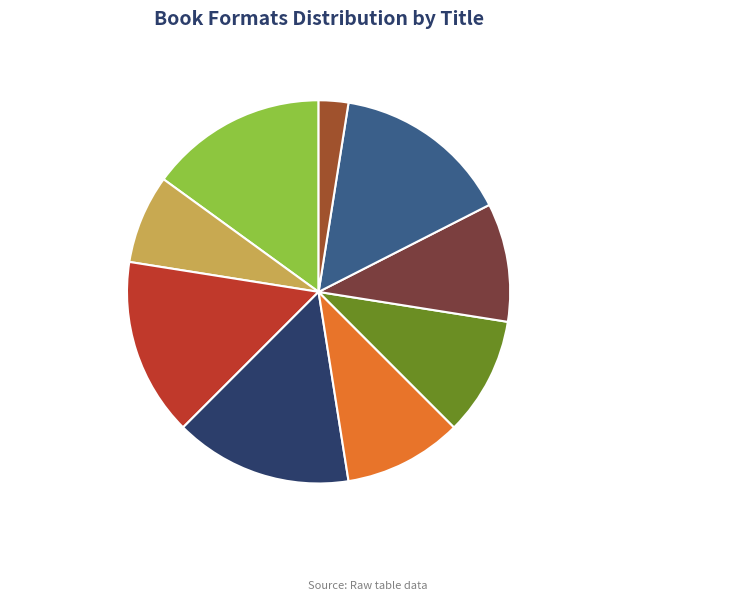

Count the number of slices in the pie.

9